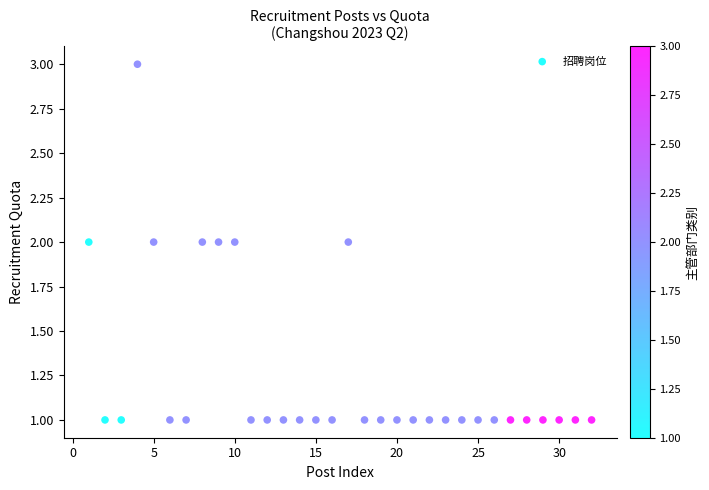

What is the range of X values (max minus min)?

31